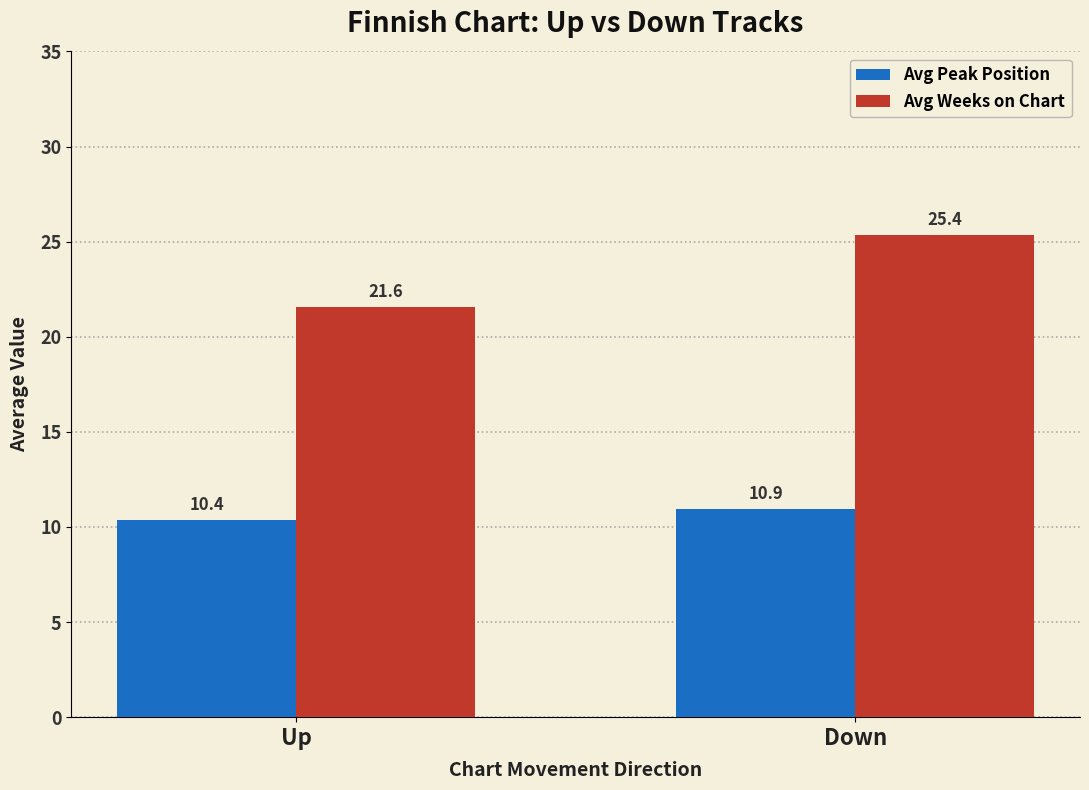

At which category is the sum across all series the highest?

Down